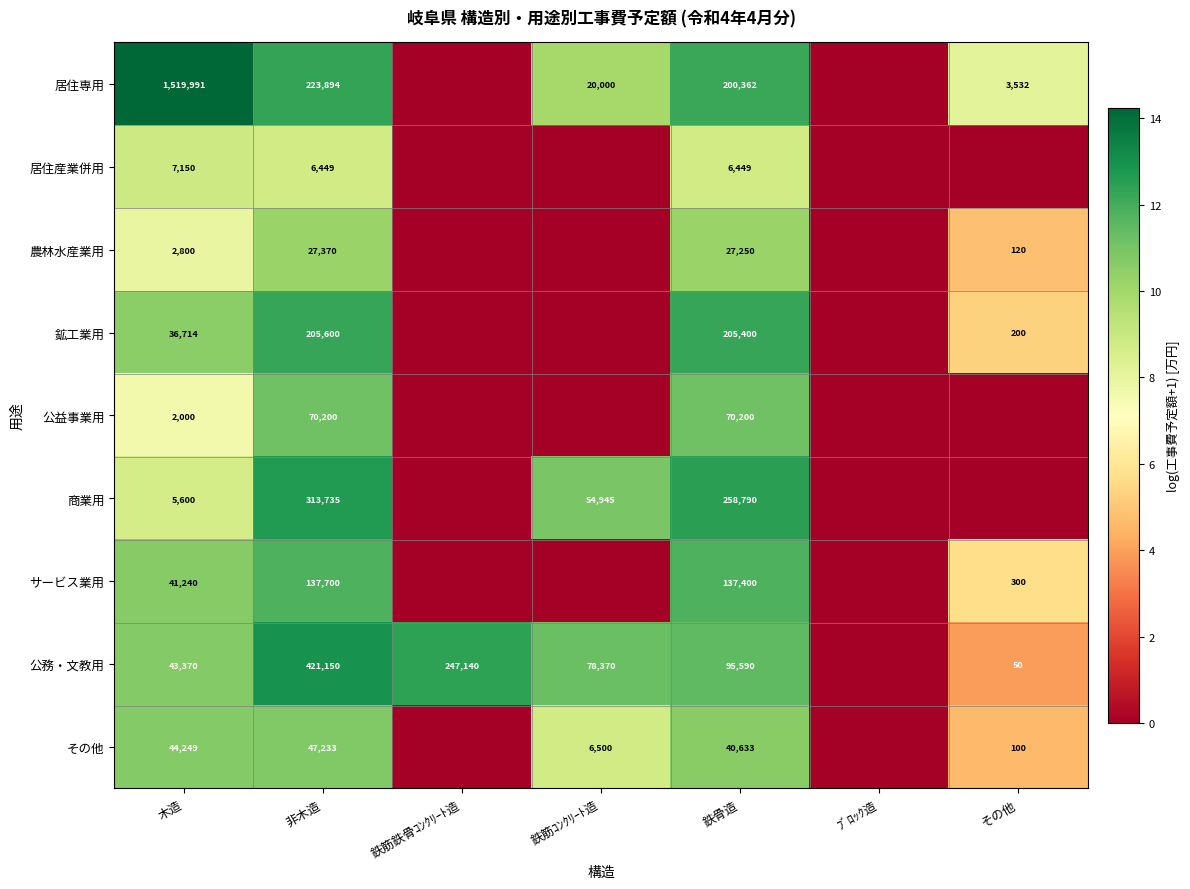

What is the spread (max minus min) of values at 木造?

1517991